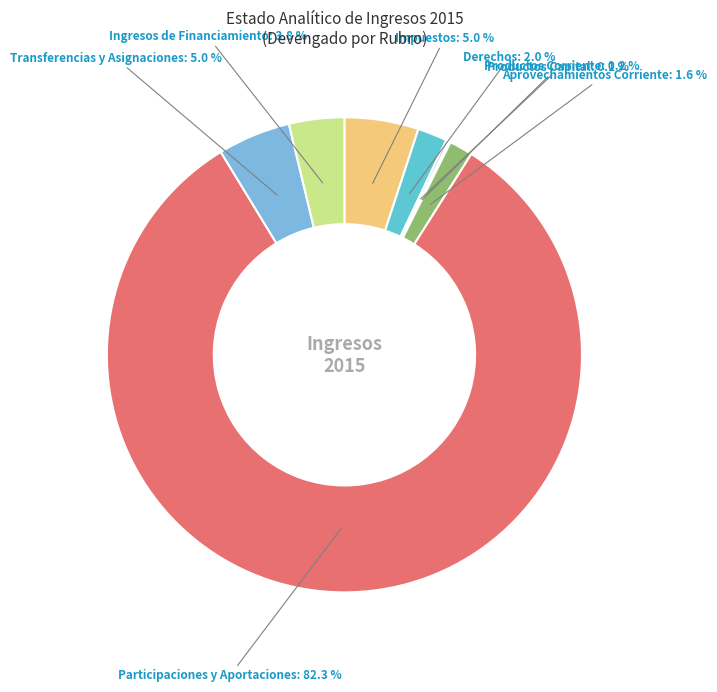

Approximately how many times larger is the value at Transferencias y Asignaciones compared to Participaciones y Aportaciones?

0.1